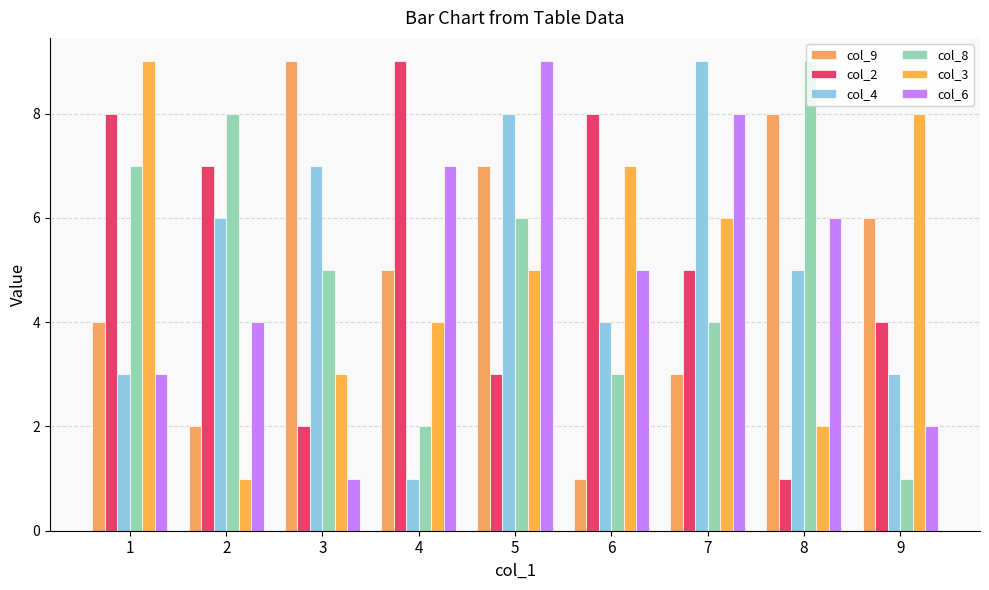

Reading left to right, transcribe all the data shown in this chart.

col_9: 1=4	2=2	3=9	4=5	5=7	6=1	7=3	8=8	9=6
col_2: 1=8	2=7	3=2	4=9	5=3	6=8	7=5	8=1	9=4
col_4: 1=3	2=6	3=7	4=1	5=8	6=4	7=9	8=5	9=3
col_8: 1=7	2=8	3=5	4=2	5=6	6=3	7=4	8=9	9=1
col_3: 1=9	2=1	3=3	4=4	5=5	6=7	7=6	8=2	9=8
col_6: 1=3	2=4	3=1	4=7	5=9	6=5	7=8	8=6	9=2